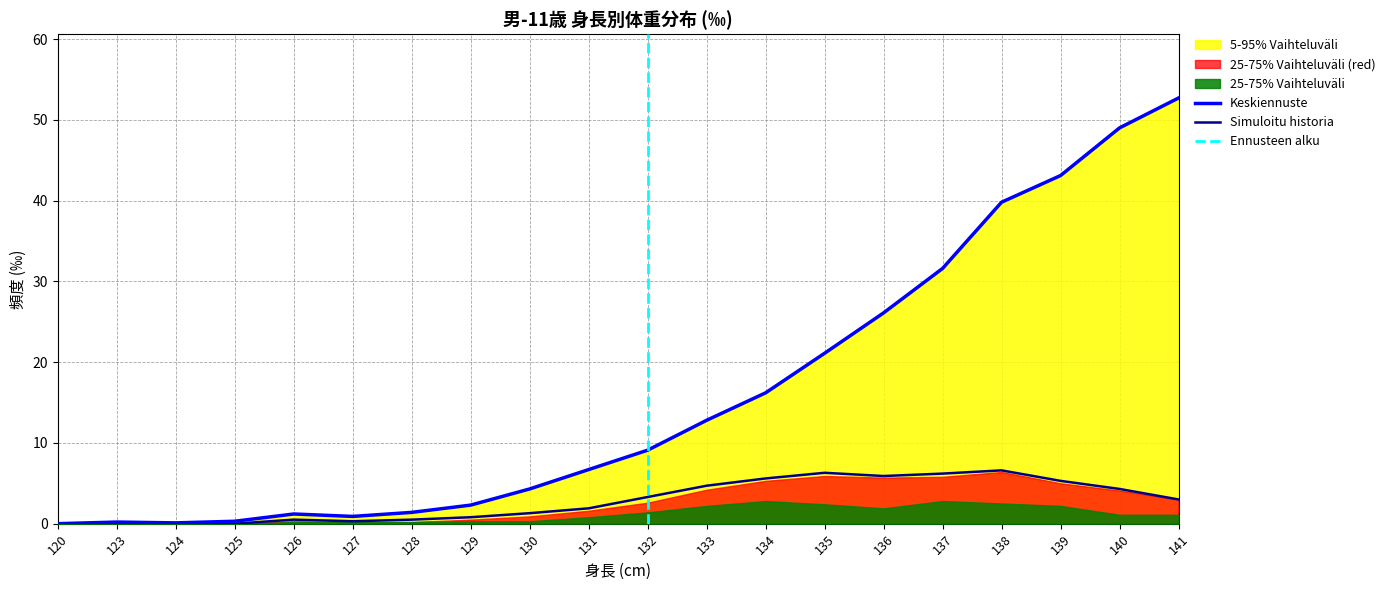

The value of Simuloitu historia at 136 is 5.9. True or false?

True